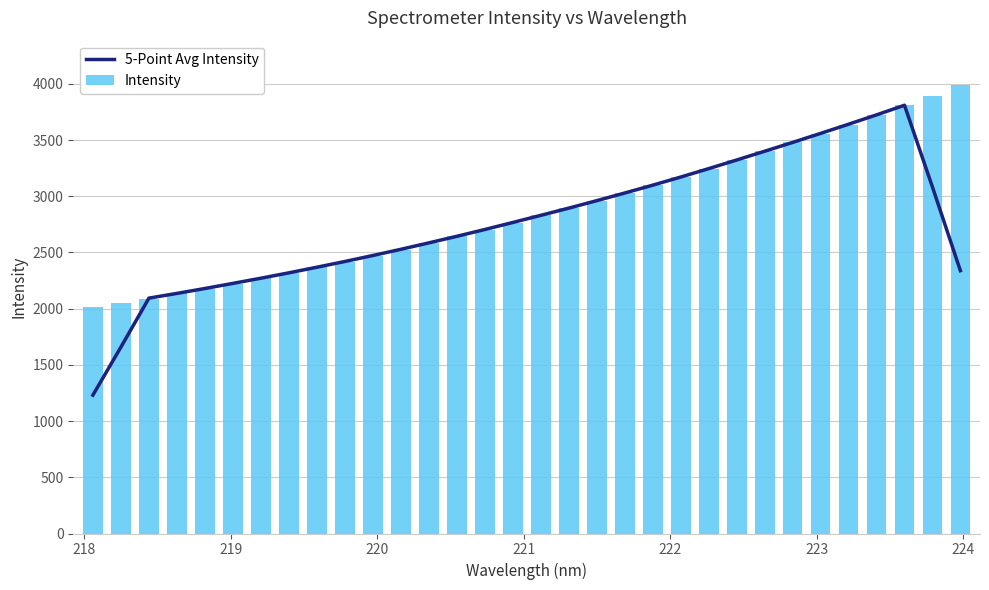

What is the sum of all Intensity values?

91771.0